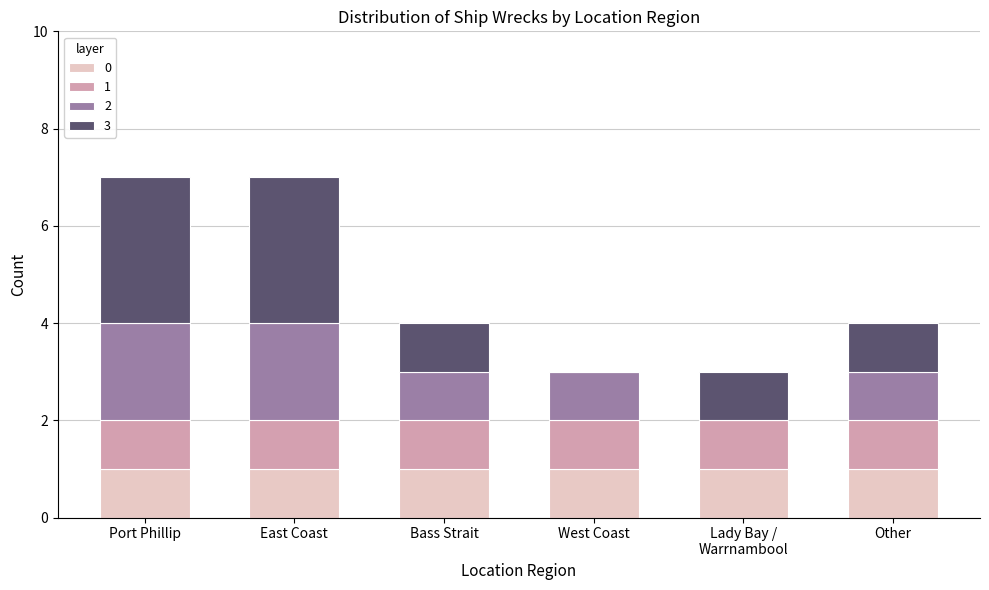

Approximately how many times larger is the value at West Coast compared to East Coast?

0.4